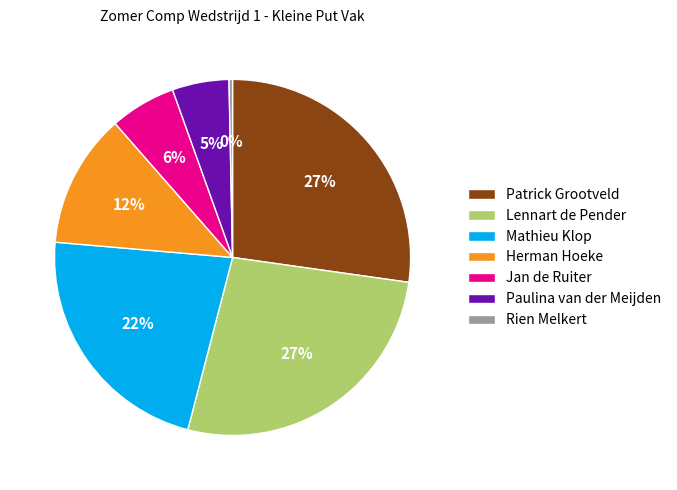

Which category has the smallest portion of the pie?

Rien Melkert